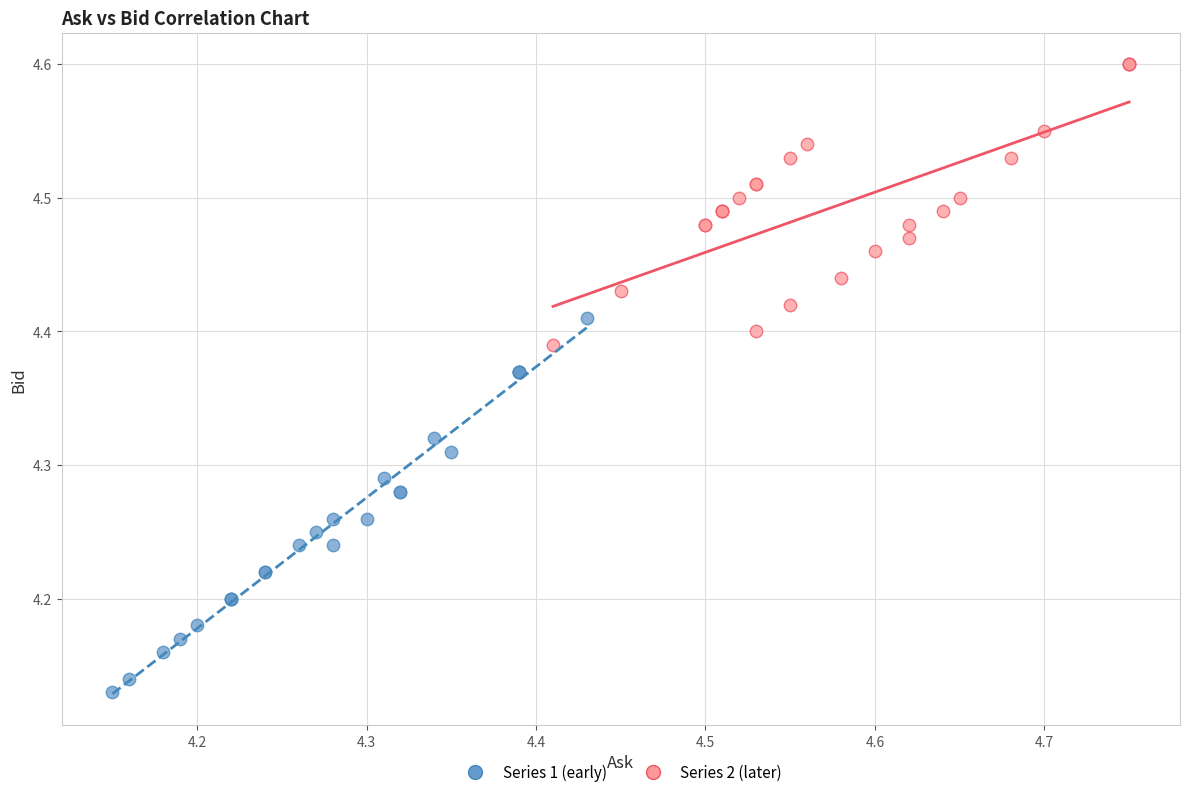

What are all the series names shown in the legend?

Series 1 (early), Series 2 (later)